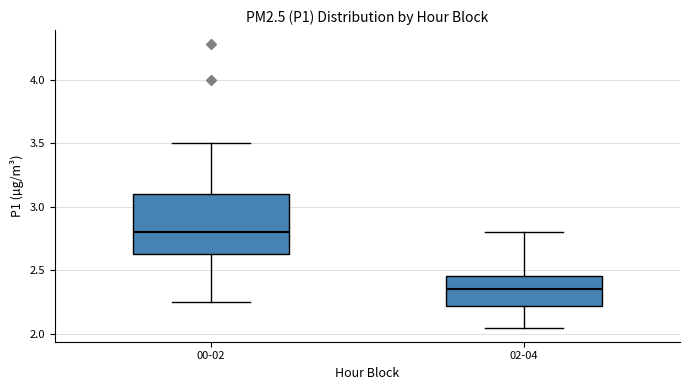

Reading left to right, transcribe this box plot: for each box, give where its median line is, the range the box spans, and where its two whiskers end, as read against the y-axis. The values are not printed on the chart, so give them approximately, as read against the axis.

00-02: median 2.80, box 2.65 to 3.10, whiskers 2.25 to 3.50
02-04: median 2.35, box 2.20 to 2.45, whiskers 2.05 to 2.80